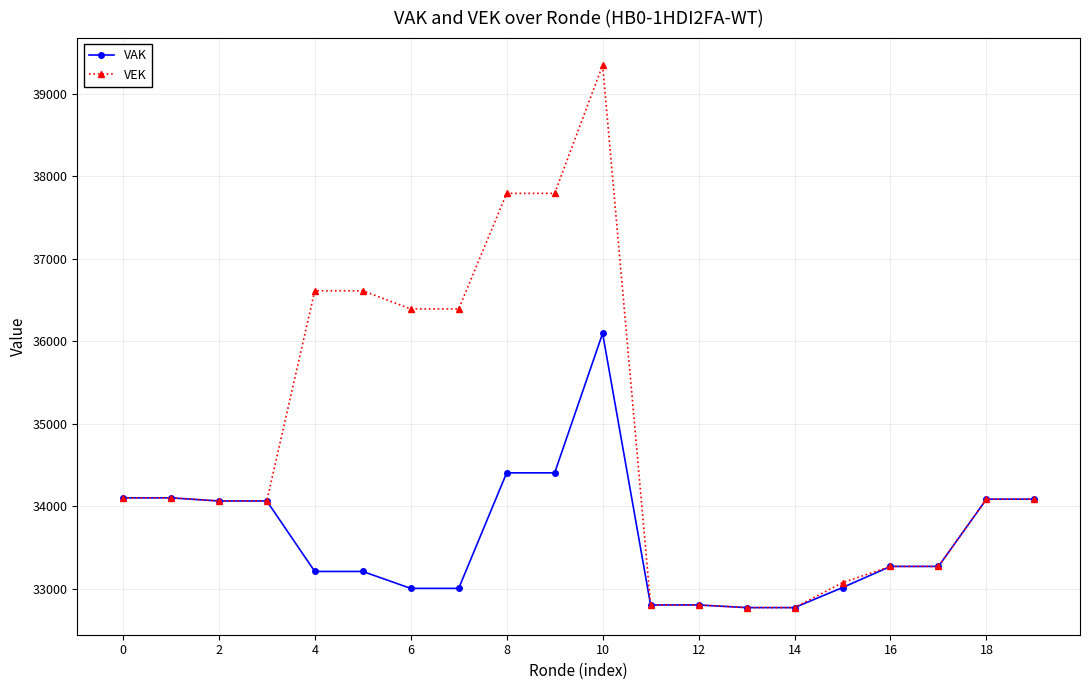

Does the chart have visible grid lines?

Yes